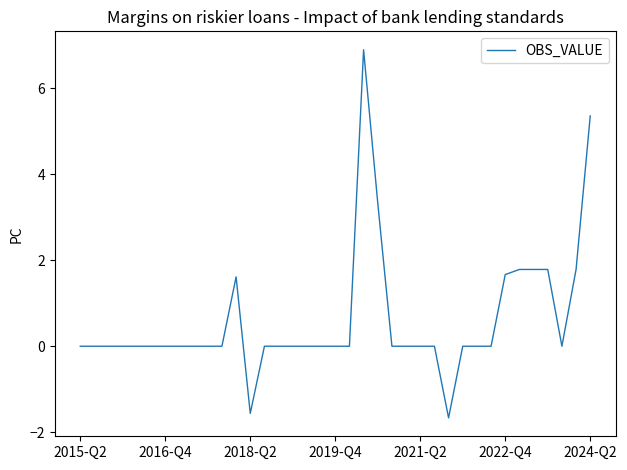

What is the difference between the maximum and minimum values?

8.6